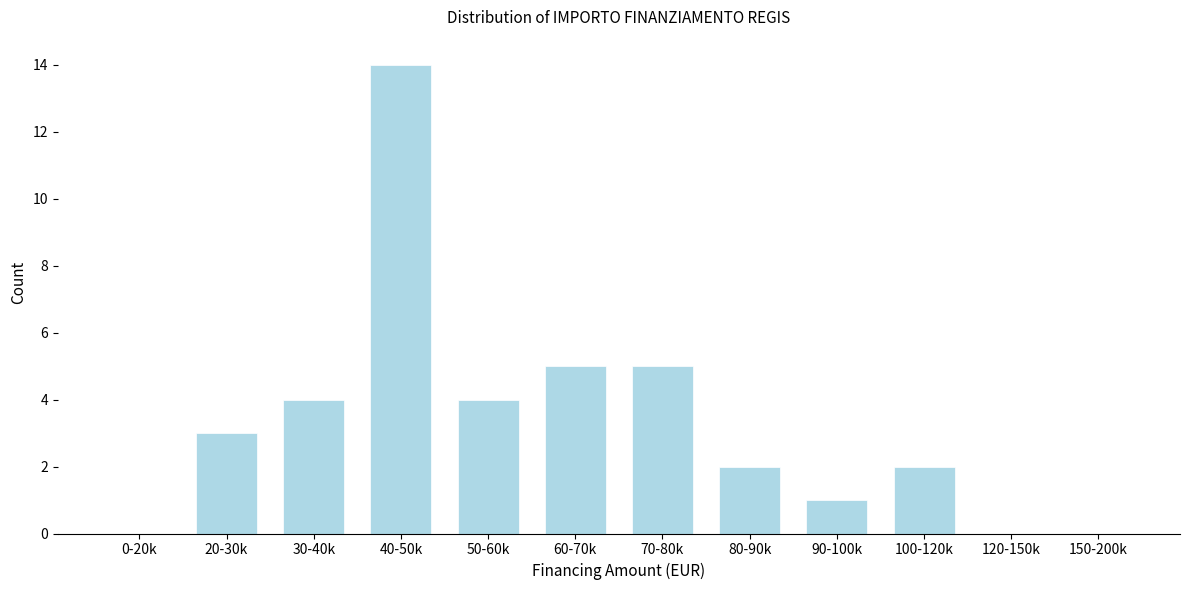

Reading right to left, transcribe all the data shown in this chart.

150-200k=0	120-150k=0	100-120k=2	90-100k=1	80-90k=2	70-80k=5	60-70k=5	50-60k=4	40-50k=14	30-40k=4	20-30k=3	0-20k=0